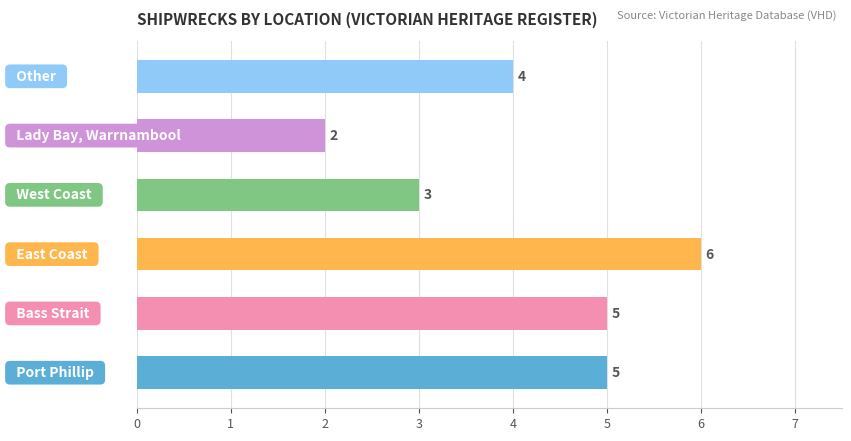

What is the difference between the second highest and minimum values?

3